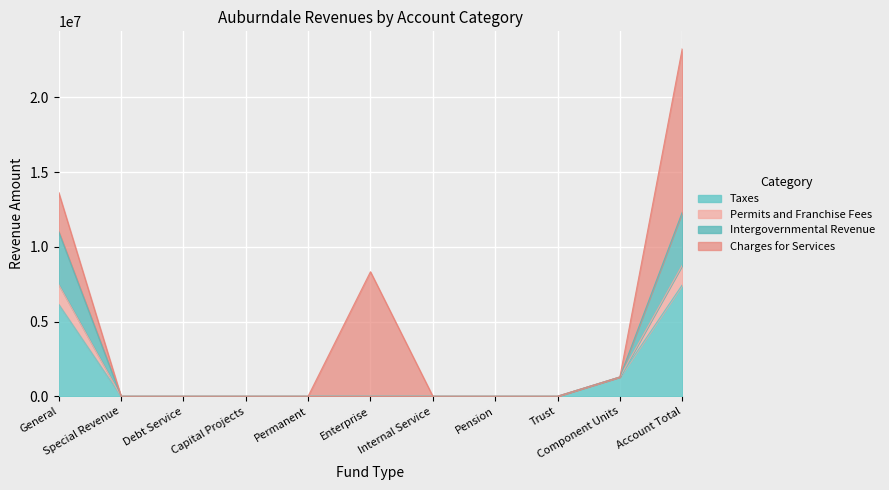

How many lines are shown in the chart?

4